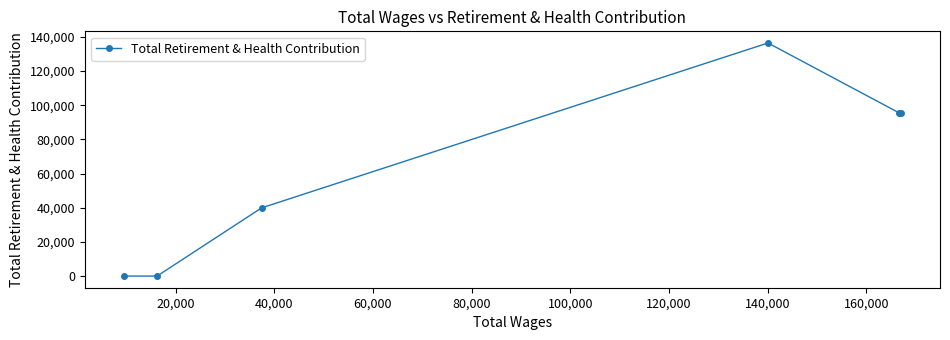

What is the maximum value shown in the chart?

136374